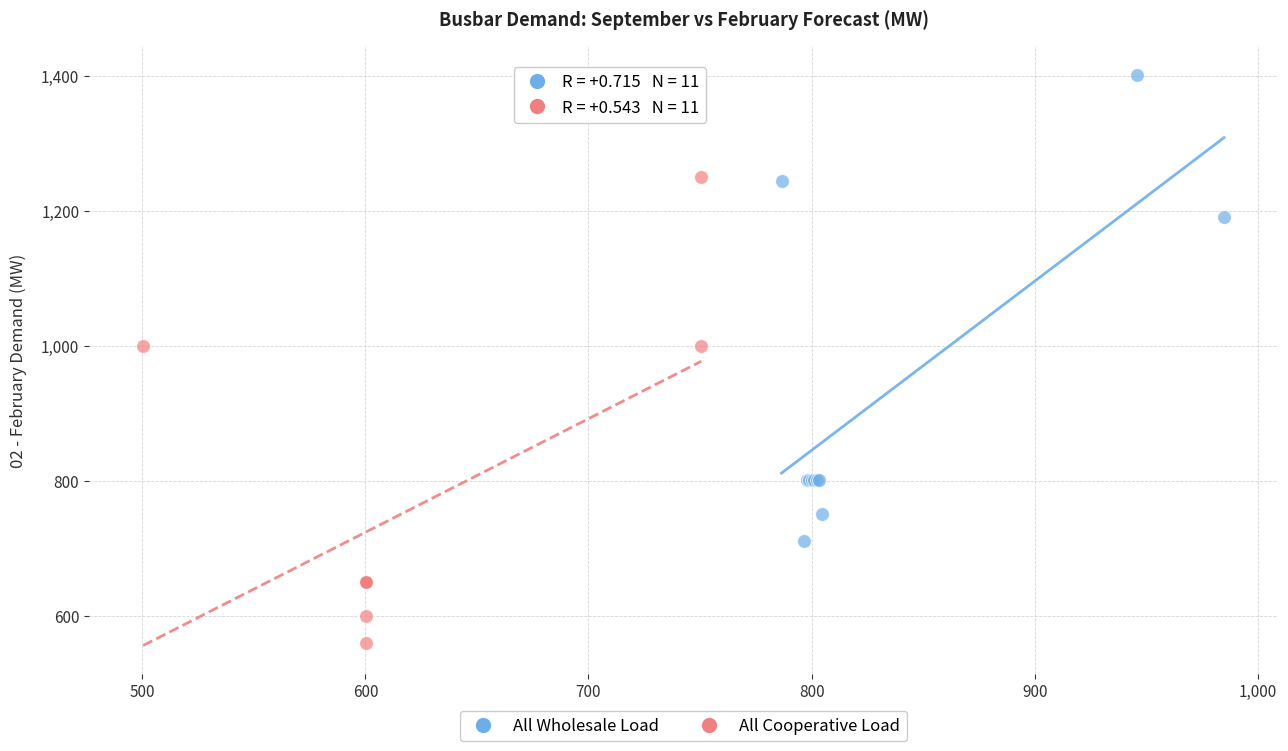

Which series reaches the maximum Y coordinate?

All Wholesale Load